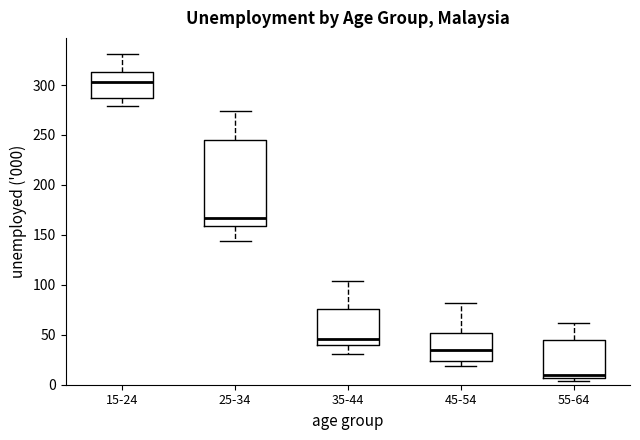

Which box has the lowest median line?

55-64